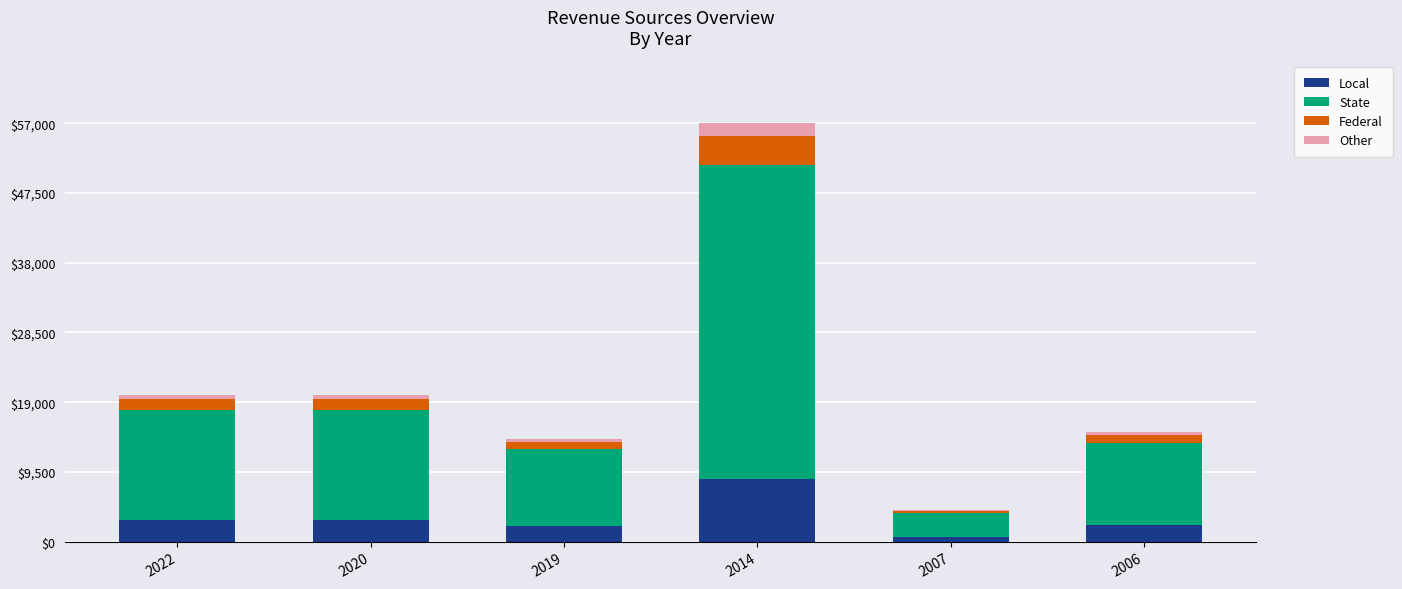

What are all the series names shown in the legend?

Local, State, Federal, Other